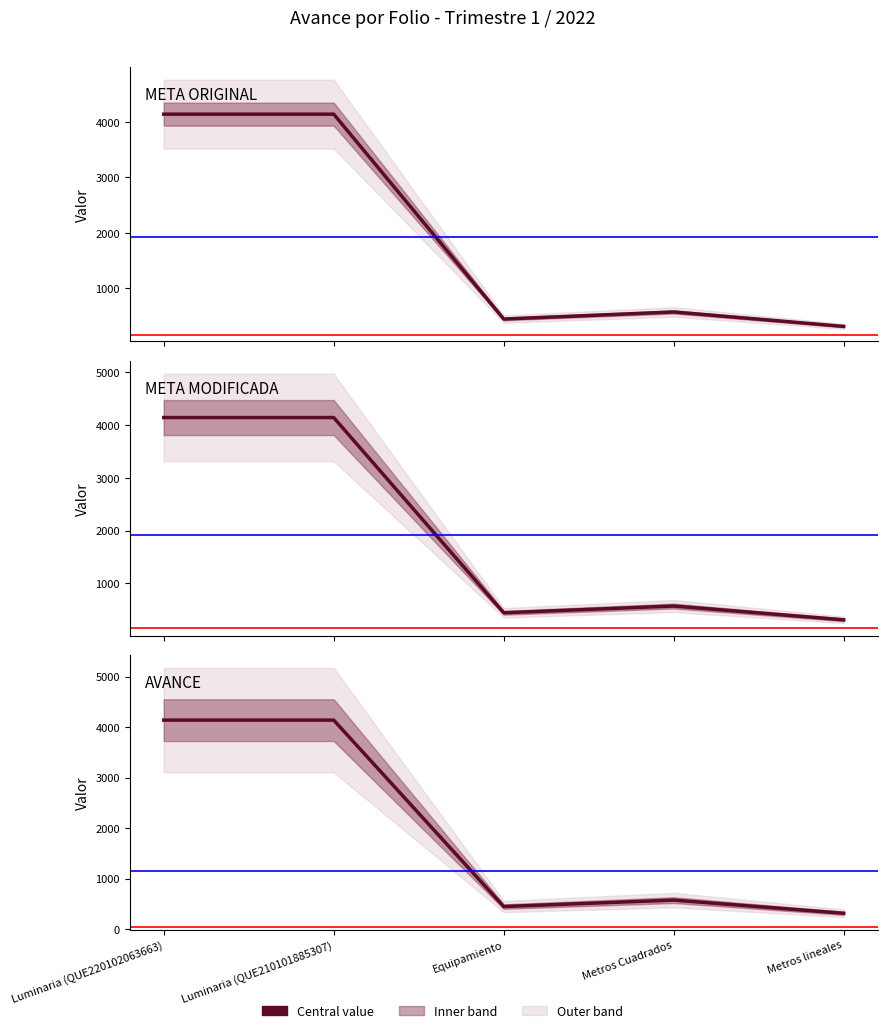

True or false: AVANCE and META ORIGINAL intersect in this chart.

False